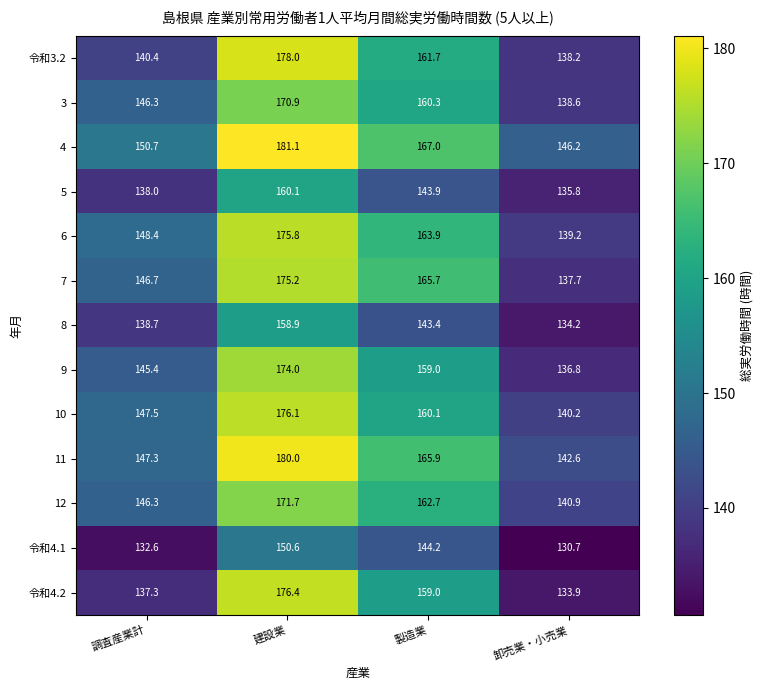

At how many categories does at least one series exceed 168?

1